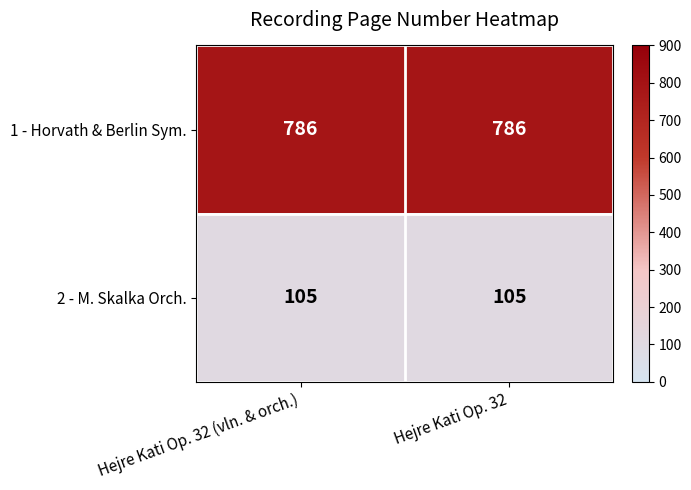

The 2 - M. Skalka Orch. series shows 105 at Hejre Kati Op. 32. True or false?

True